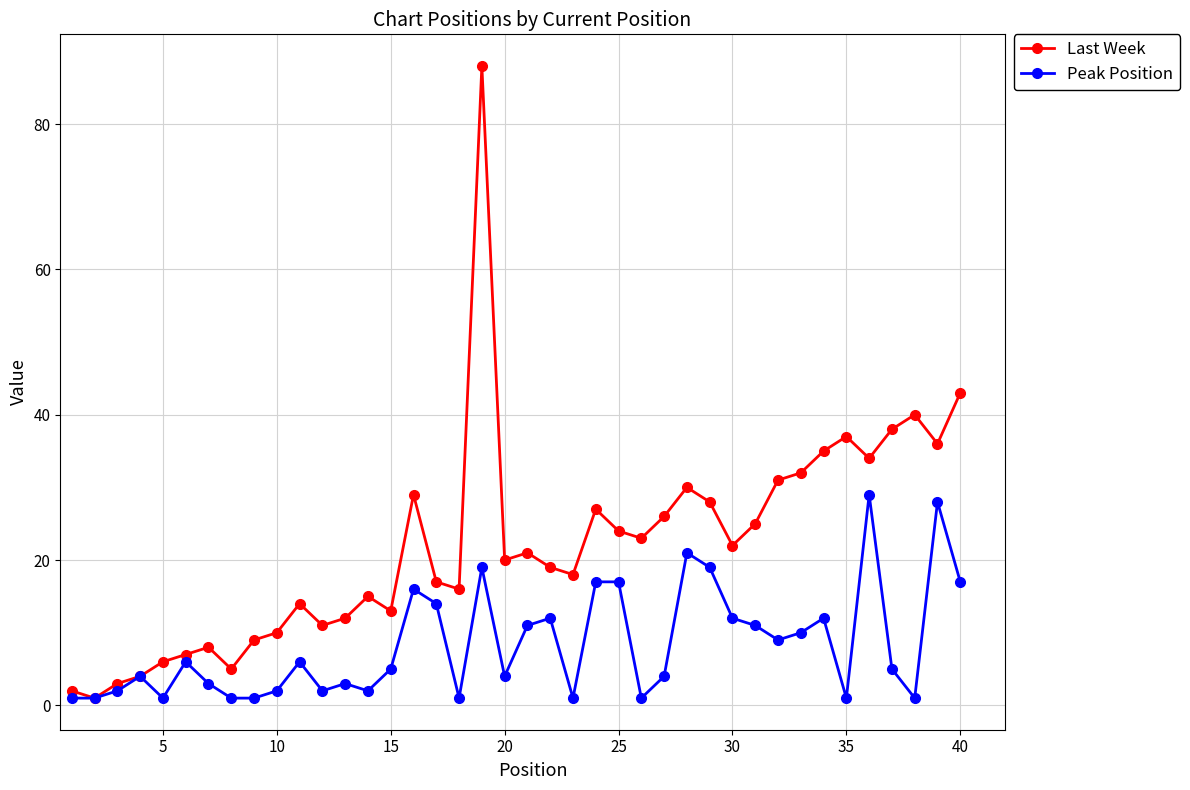

True or false: Last Week has more than 1 interior local peaks.

True